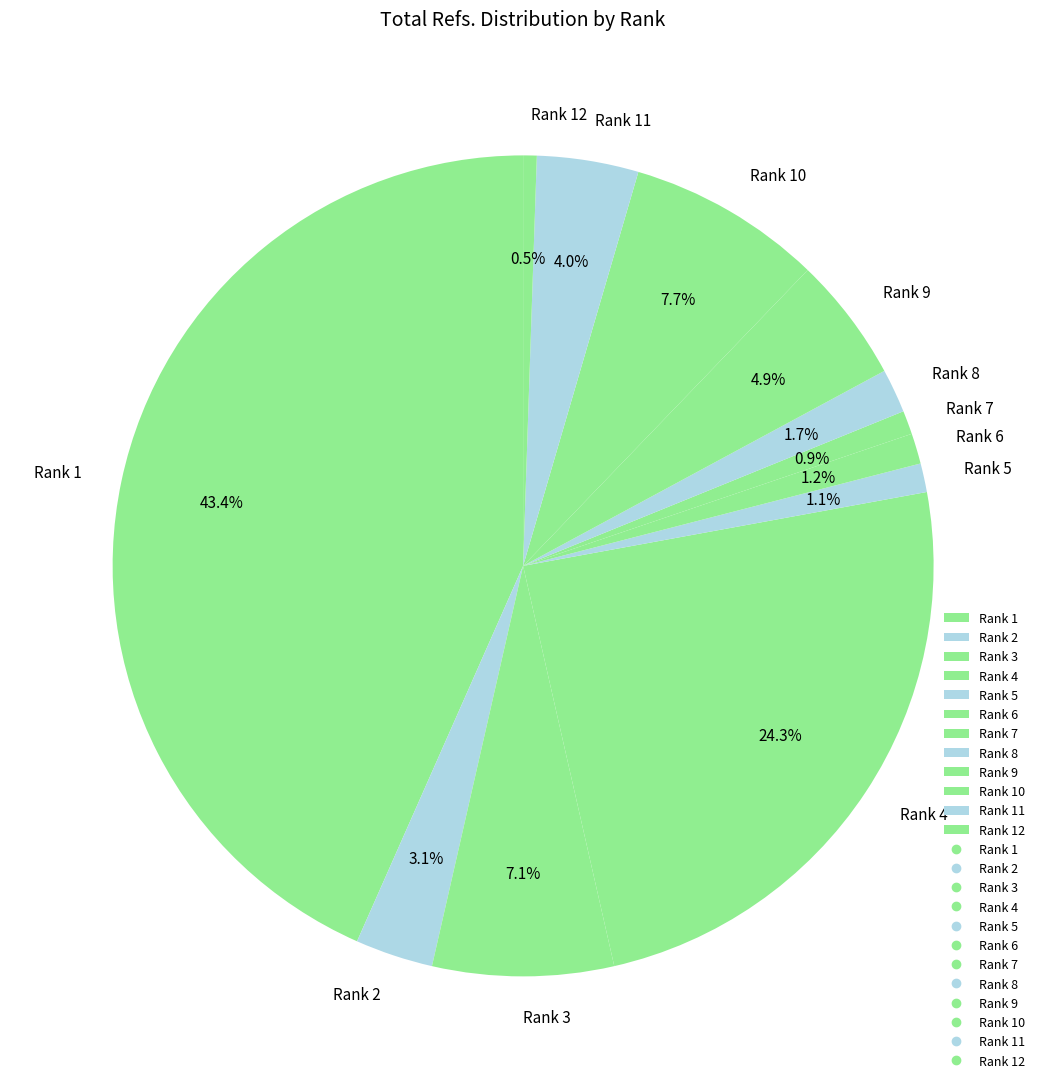

How much of the chart is everything except Rank 10?

92.3%